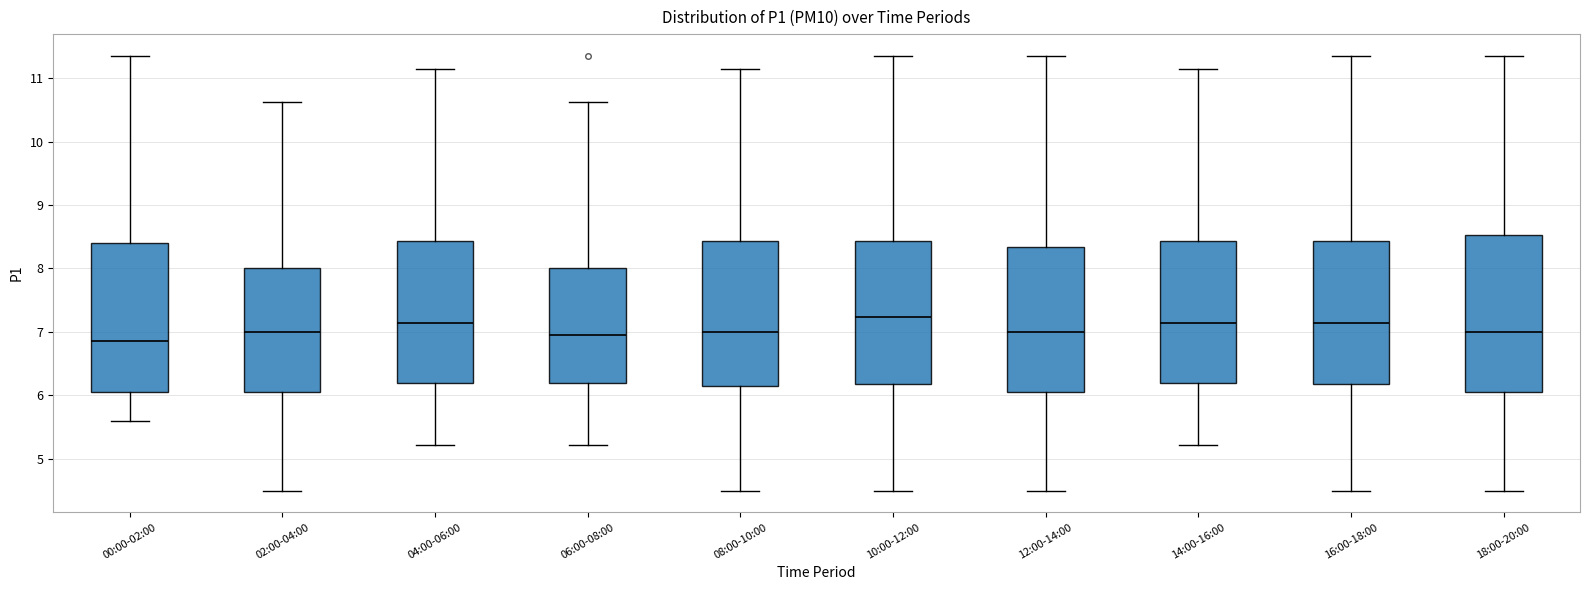

Which box is the tallest, from its lower edge to its upper edge?

18:00-20:00